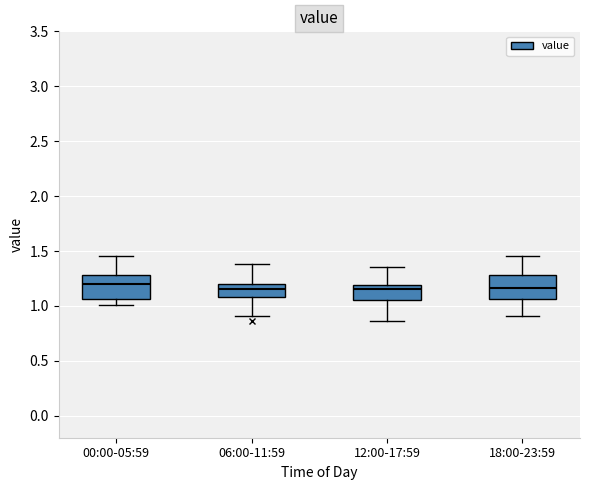

Reading left to right, read every box against the y-axis: the position of its median line, the range the box covers, and the ends of its whiskers. The values are not printed on the chart, so give them approximately, as read against the axis.

00:00-05:59: median 1.20, box 1.05 to 1.30, whiskers 1.00 to 1.45
06:00-11:59: median 1.15, box 1.10 to 1.20, whiskers 0.90 to 1.40
12:00-17:59: median 1.15, box 1.05 to 1.20, whiskers 0.85 to 1.35
18:00-23:59: median 1.15, box 1.05 to 1.30, whiskers 0.90 to 1.45